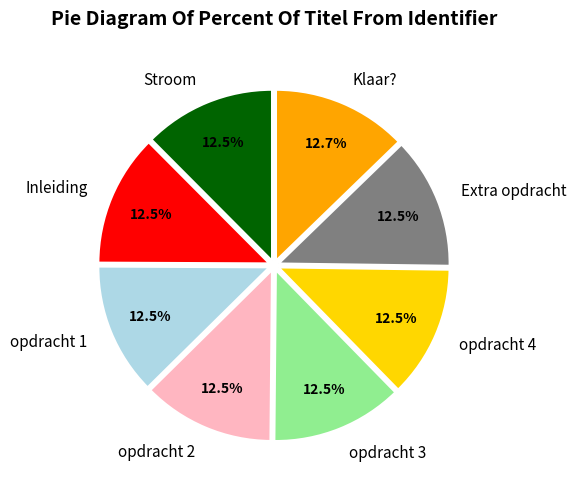

Is there a majority slice in this chart?

No